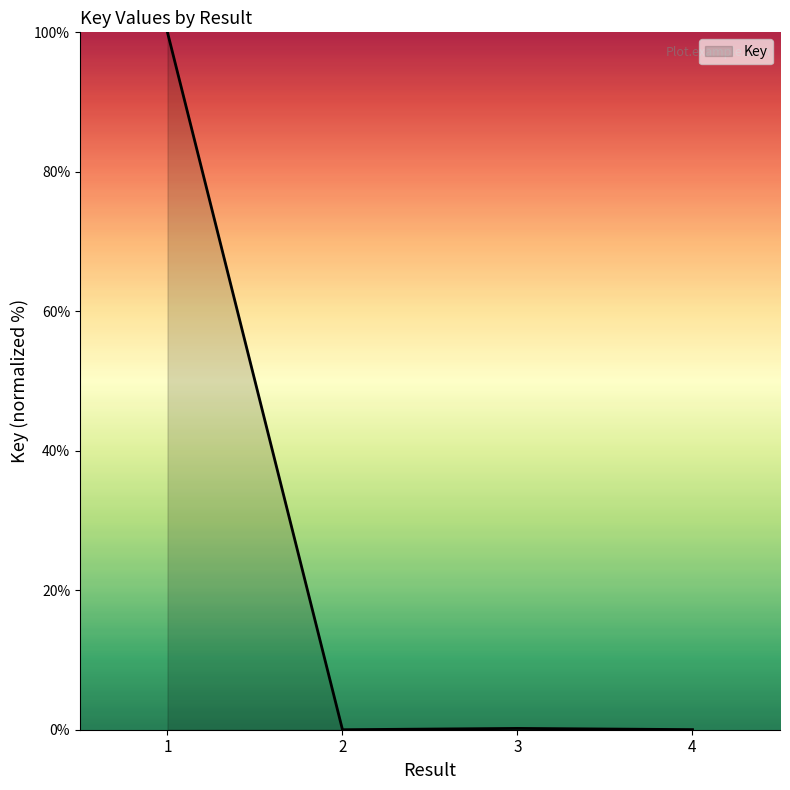

What is the sum of the values at 1 and 2?

100.0